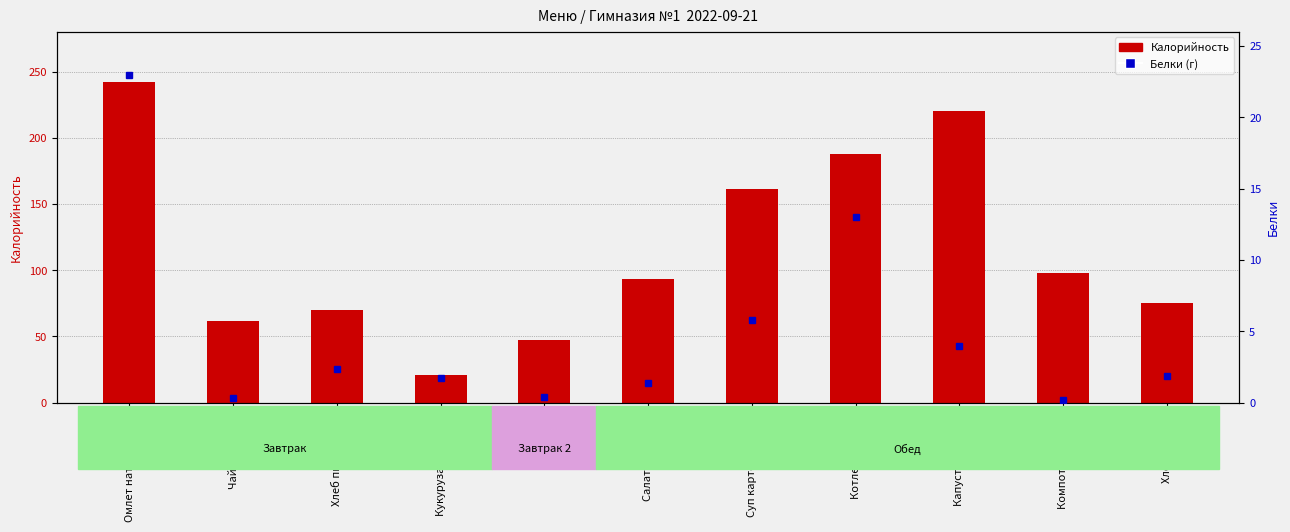

What is the value of the Белки bar at the 10th from the left?

0.2